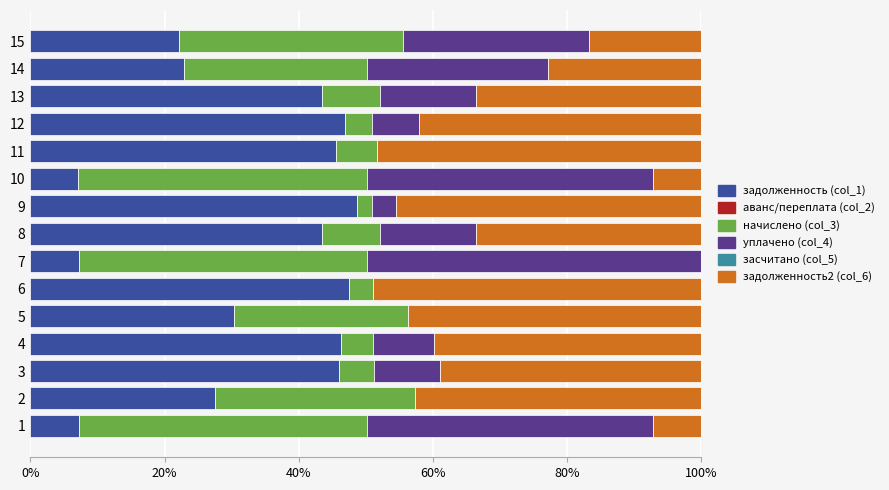

What is the maximum value for задолженность (col_1)?

48.7